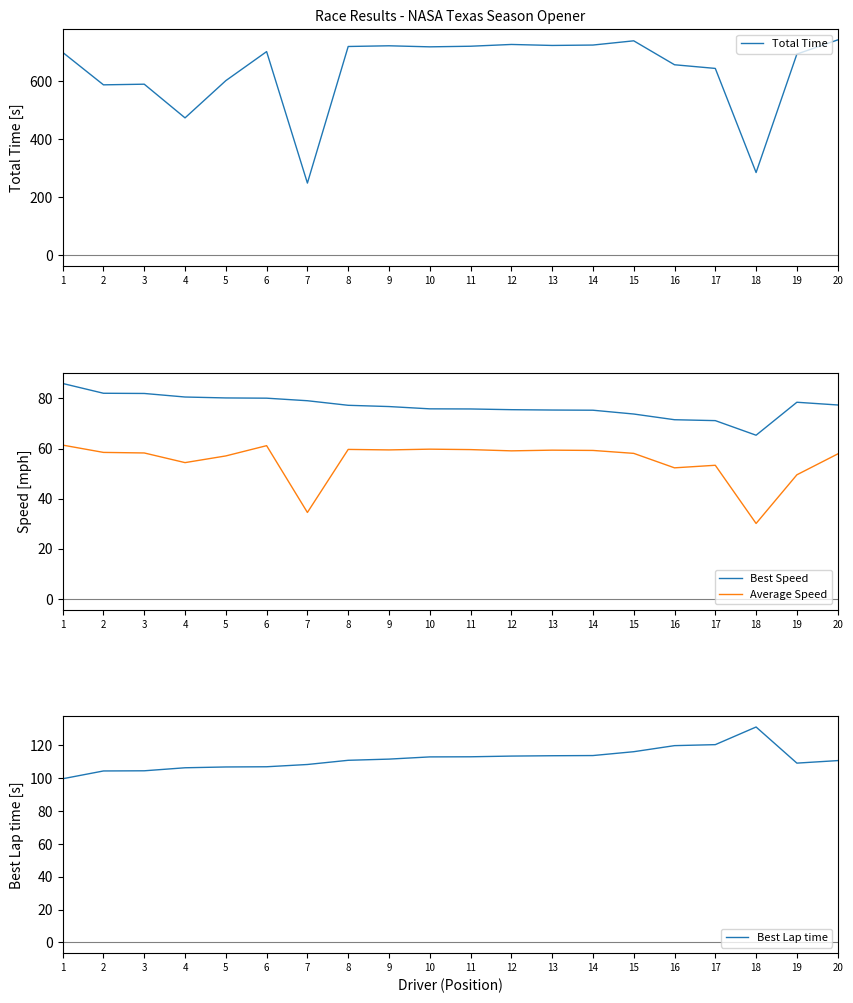

Is the value of Average Speed at 19 greater than the value of Best Lap time at 15?

No